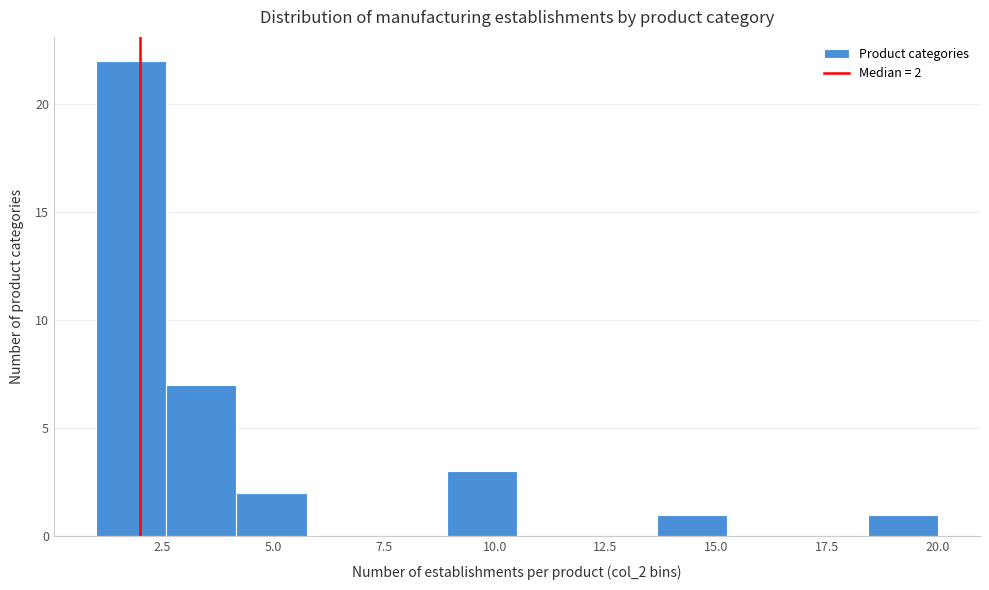

Around what value on the x-axis is the tallest bar? Give the approximate position of its centre, as read against the axis.

2.0